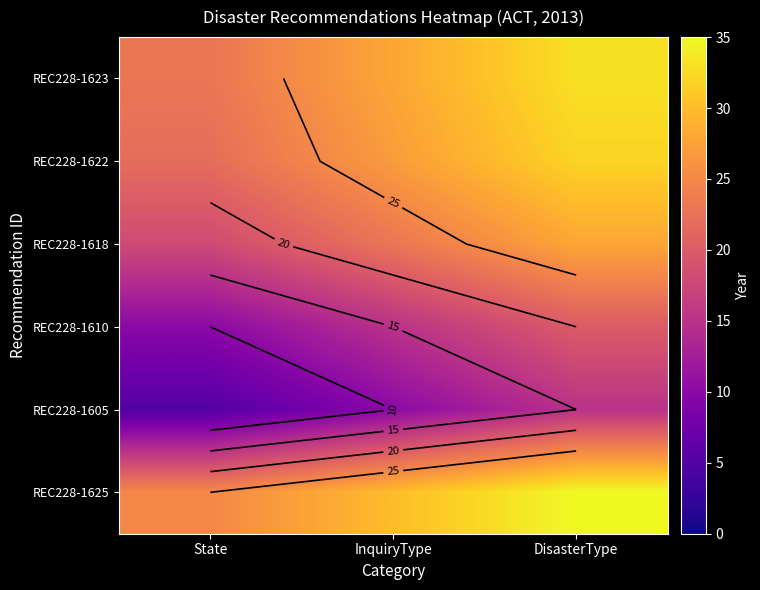

Count the number of categories in the chart.

3